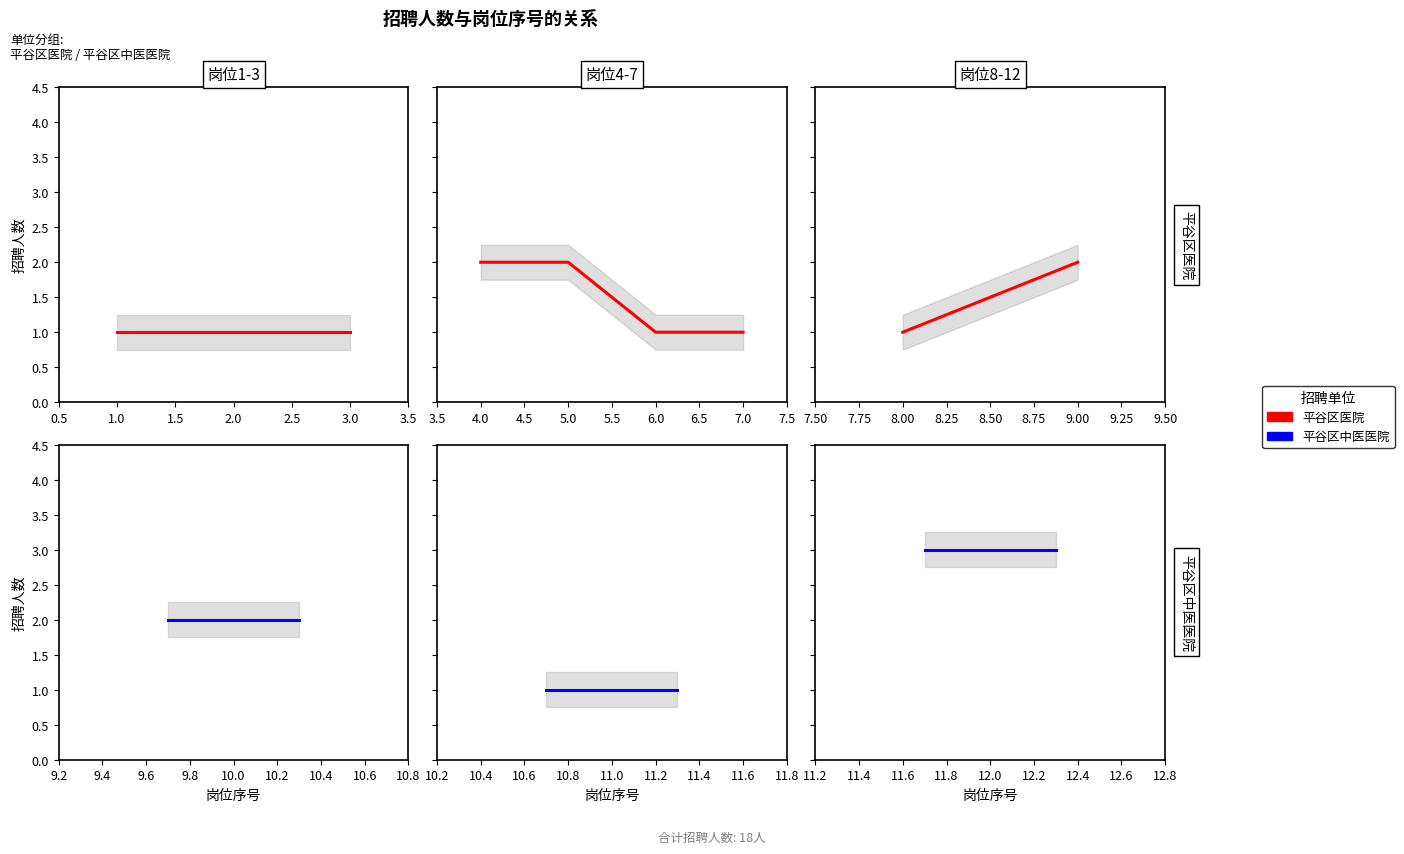

At 0.5, list the series in order from largest to smallest.

平谷区中医医院, 平谷区医院